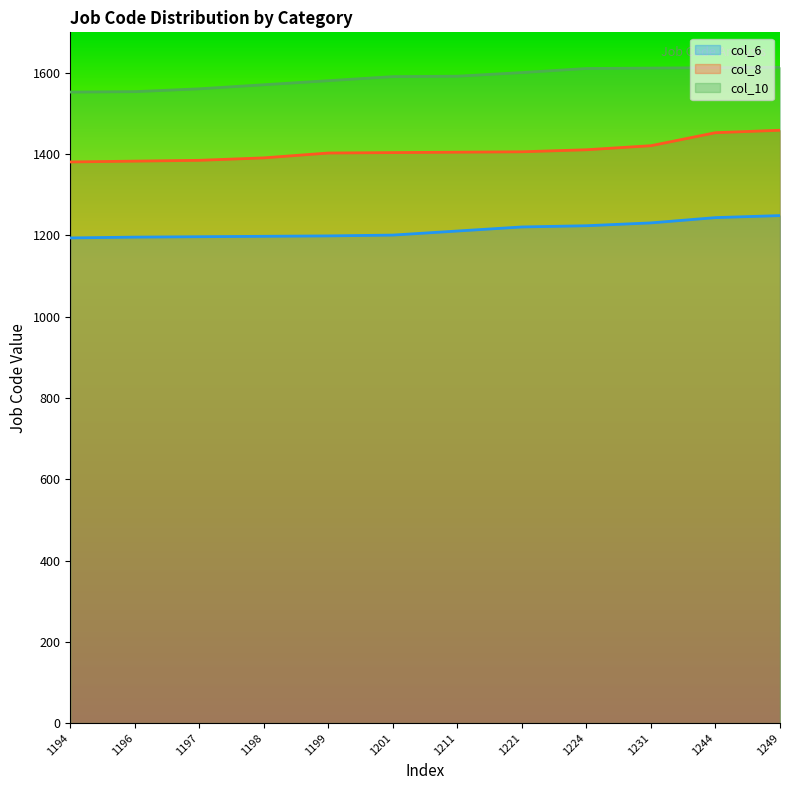

Between 1224 and 1231, which series saw the biggest shift?

col_8